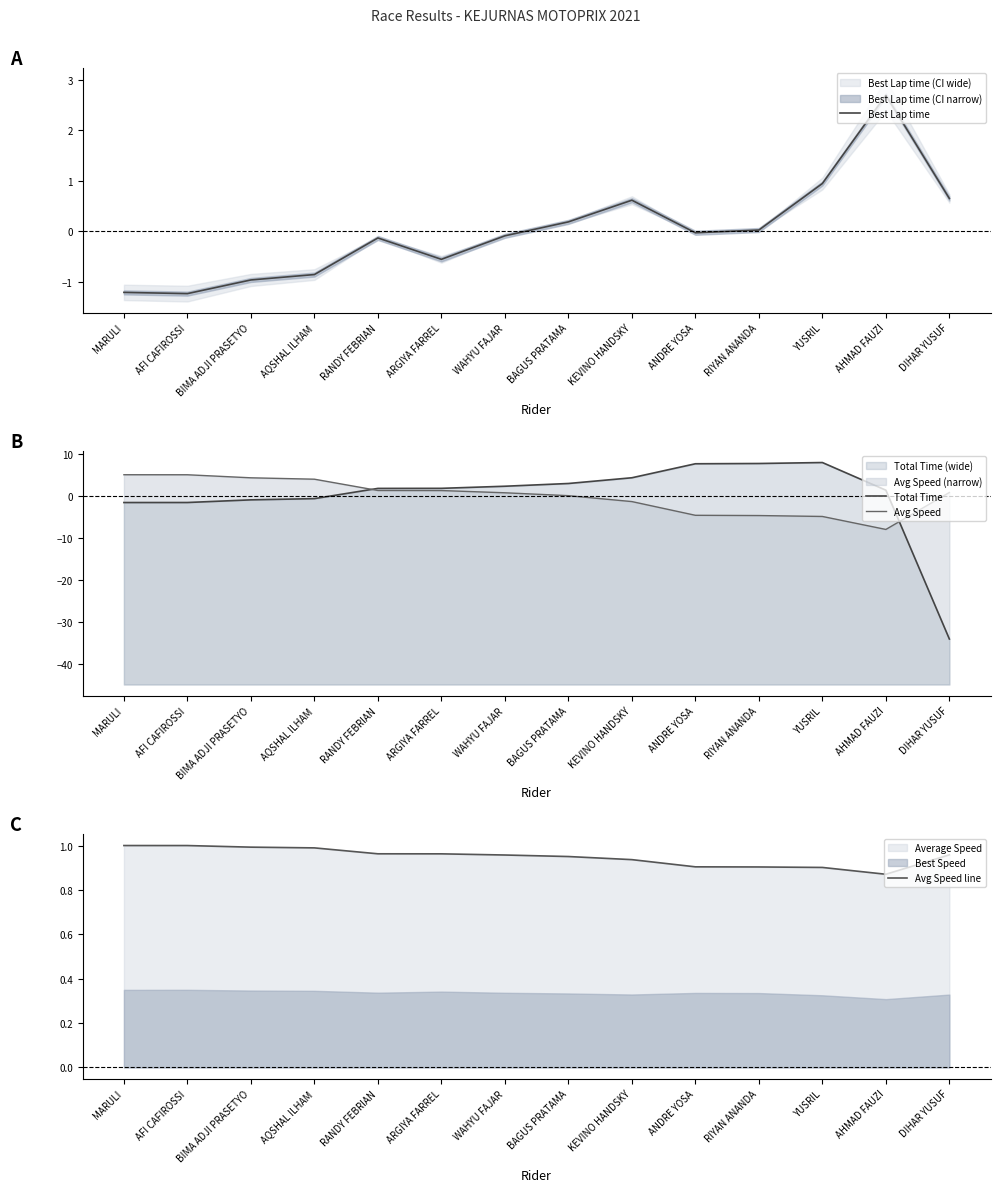

What is the lowest value of the Avg Speed series?

-7.9